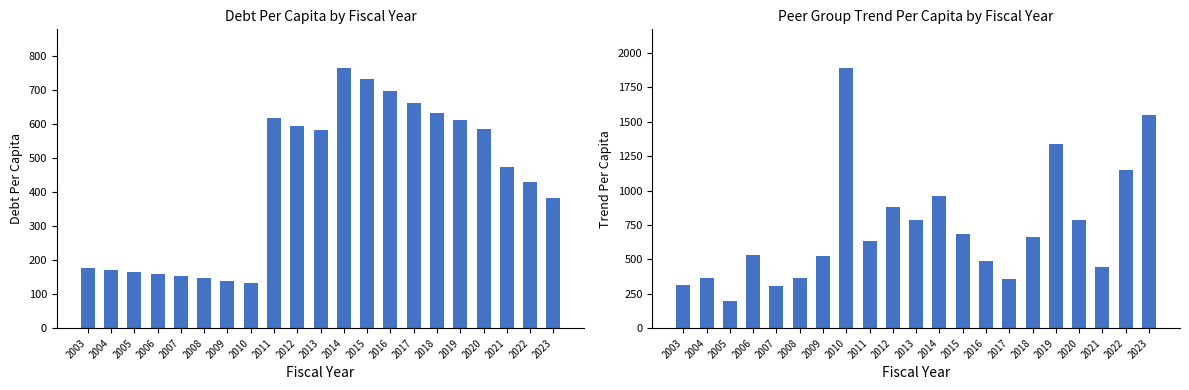

Does the chart contain stacked bars?

No